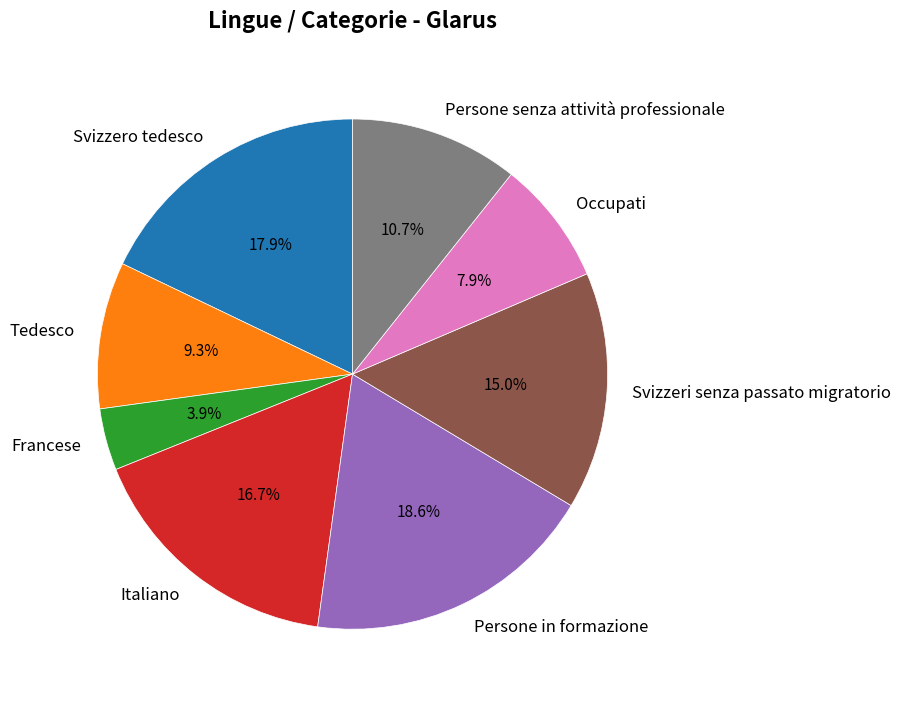

Count the number of slices in the pie.

8